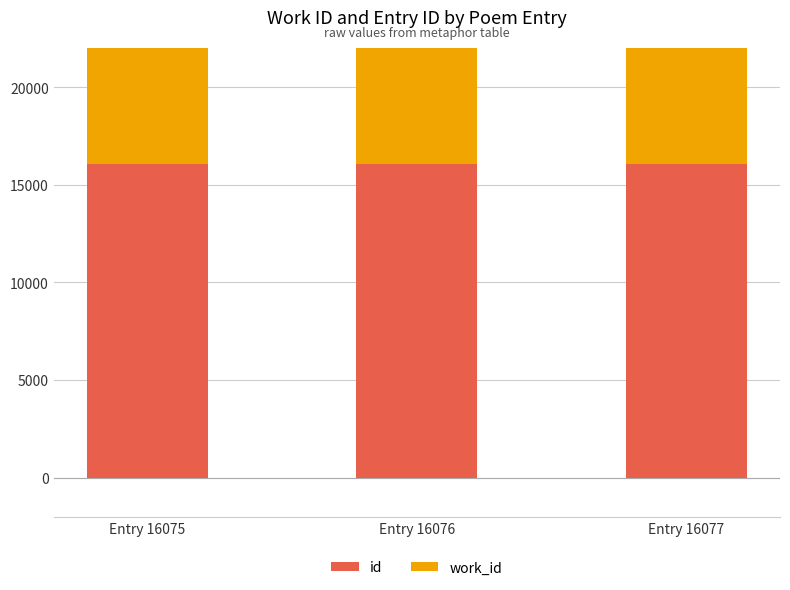

What is the average value of the id series?

16076